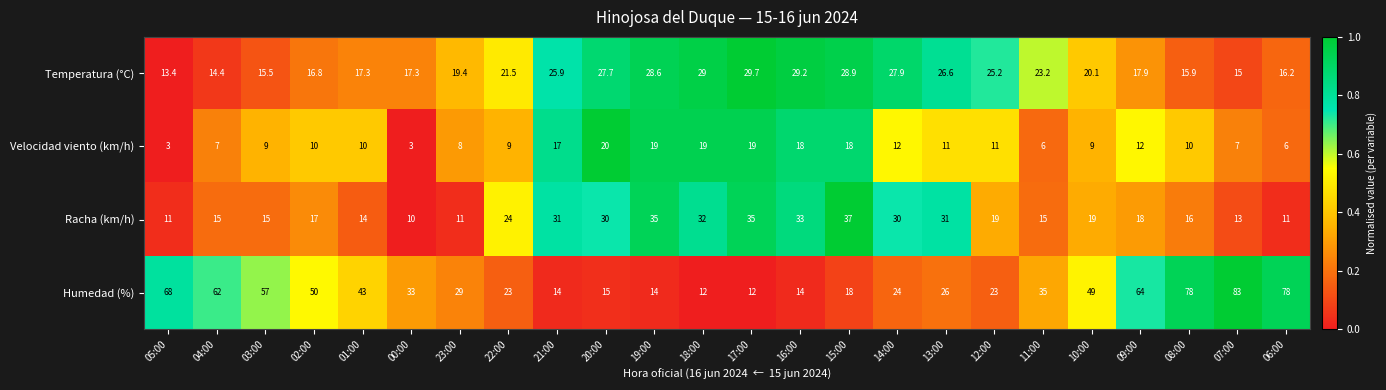

Is the value of Racha (km/h) at 02:00 greater than the value of Temperatura (°C) at 07:00?

Yes